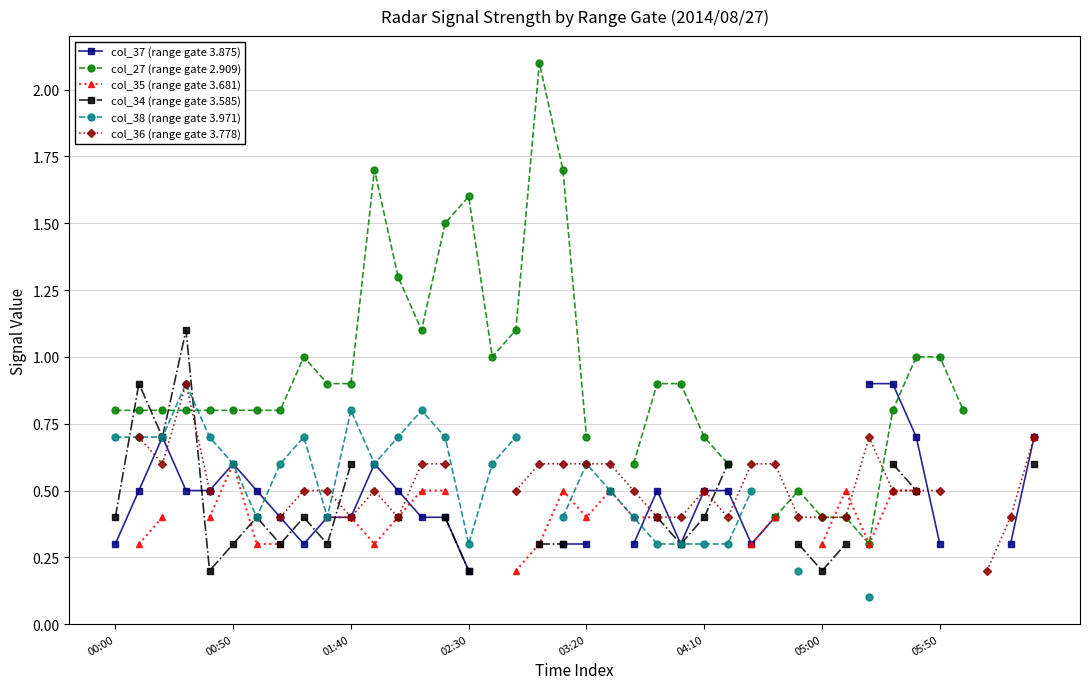

True or false: col_37 (range gate 3.875) and col_34 (range gate 3.585) cross at least once.

True